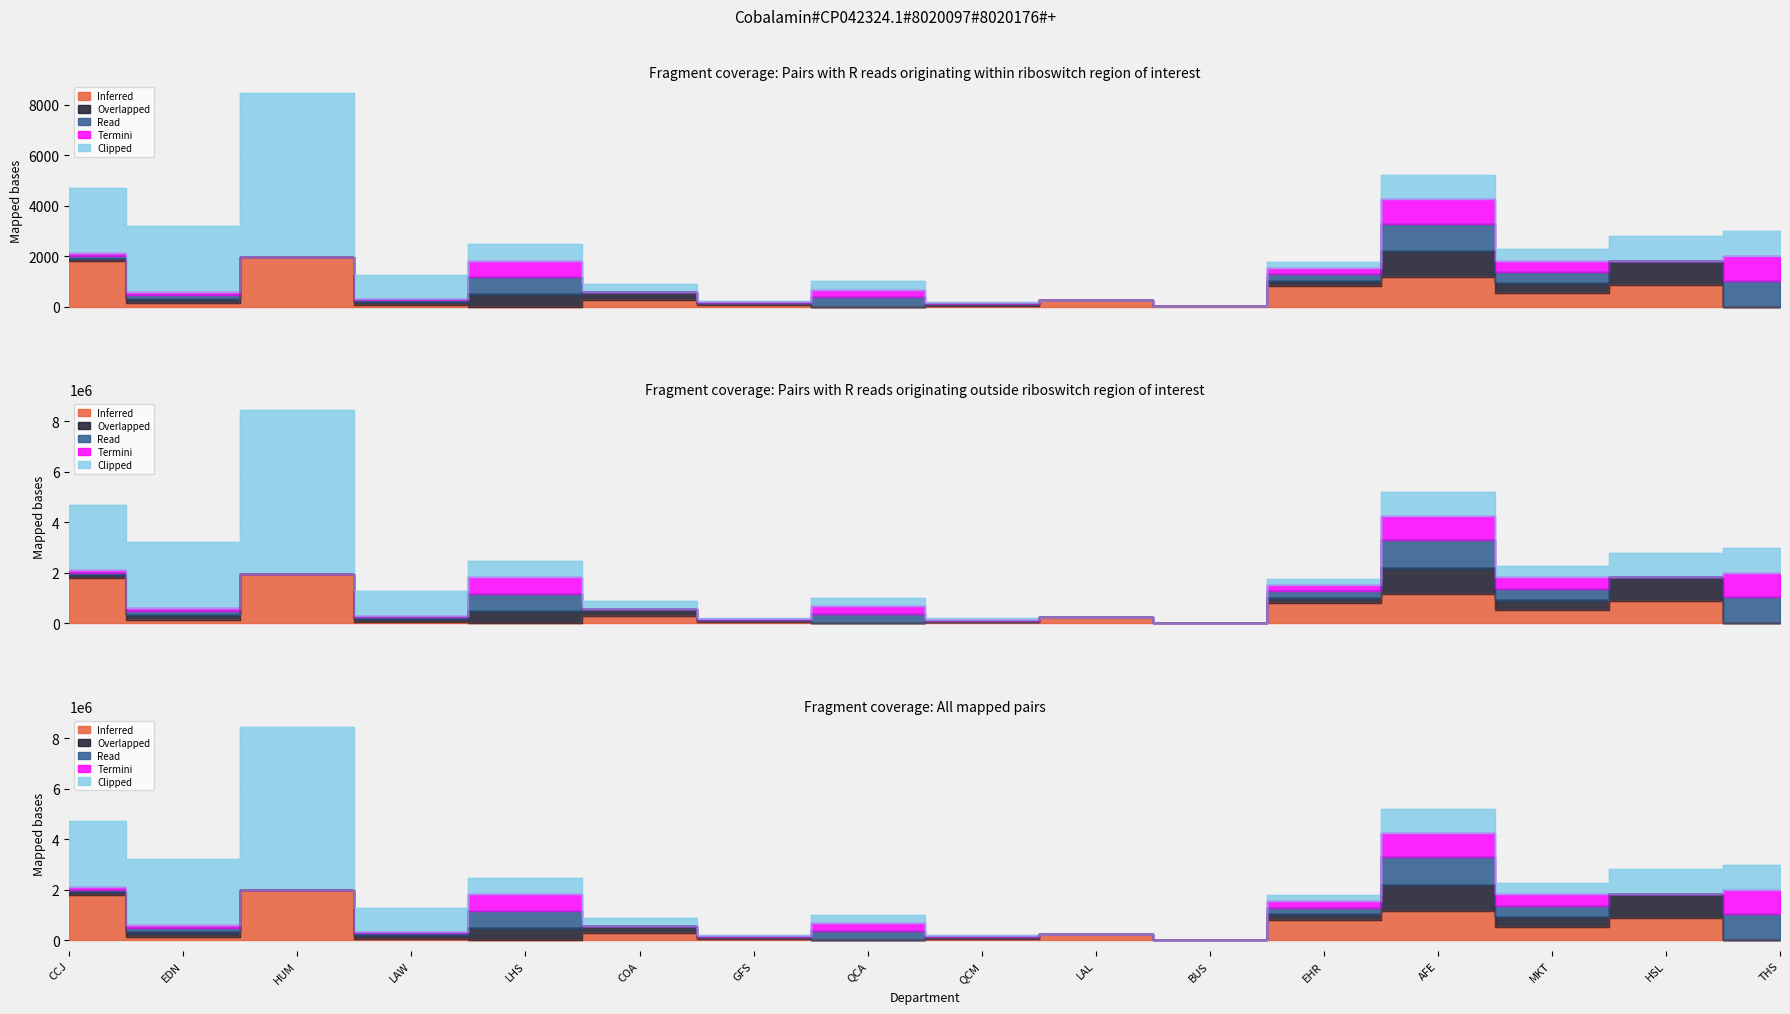

What is the value of the Overlapped point at the 12th from the left?

214909.9